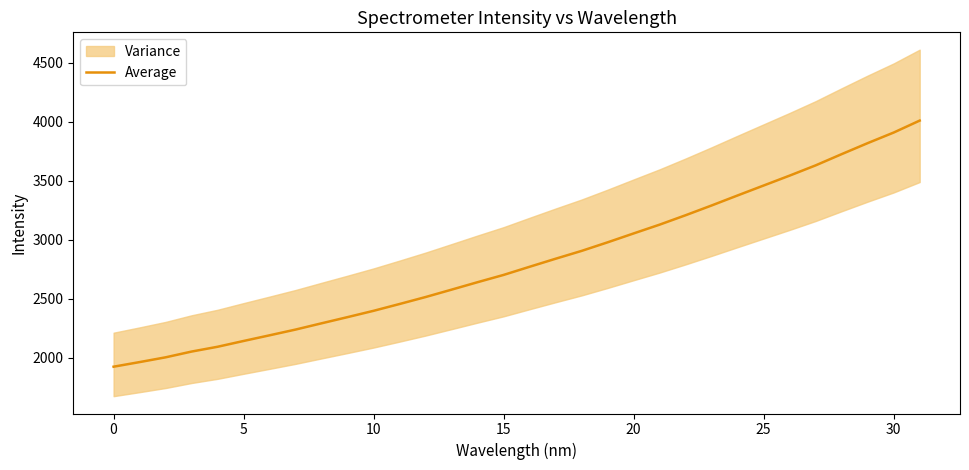

Reading left to right, transcribe all the data shown in this chart.

1922.8	1961.9	2002.3	2051.2	2091.9	2141.1	2189.1	2237.8	2290.9	2343.4	2396.9	2454.7	2513.7	2576.4	2639.7	2701.3	2770.4	2838.6	2905.0	2977.7	3053.1	3127.7	3207.6	3290.3	3375.4	3459.5	3543.5	3630.4	3725.6	3818.9	3908.7	4010.1